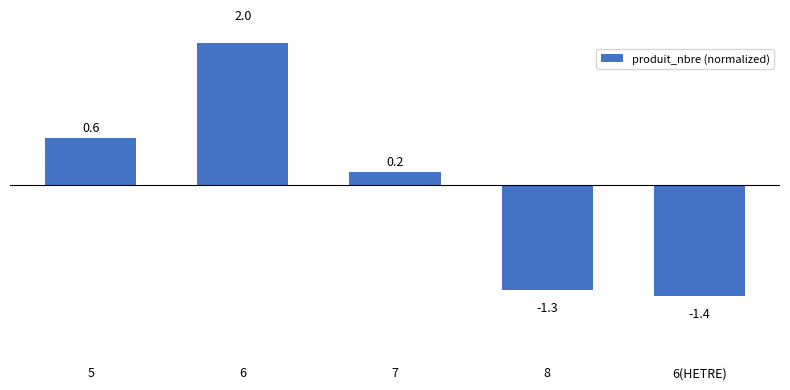

What is the label of the 3rd bar from the left?

7